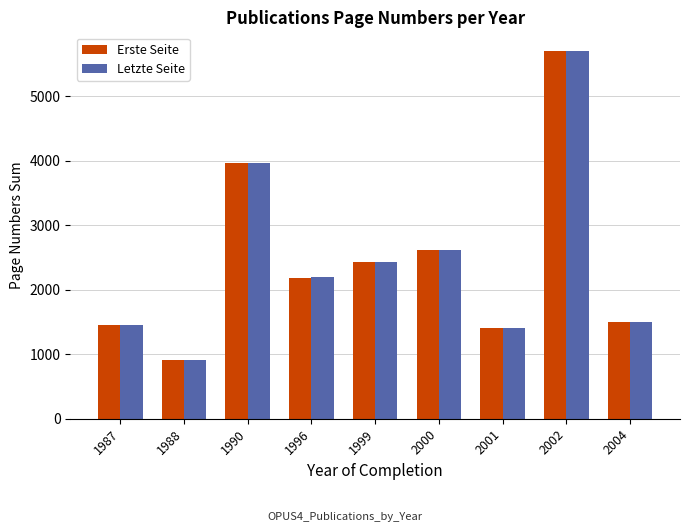

At which label is Letzte Seite closest to 3309?

1990